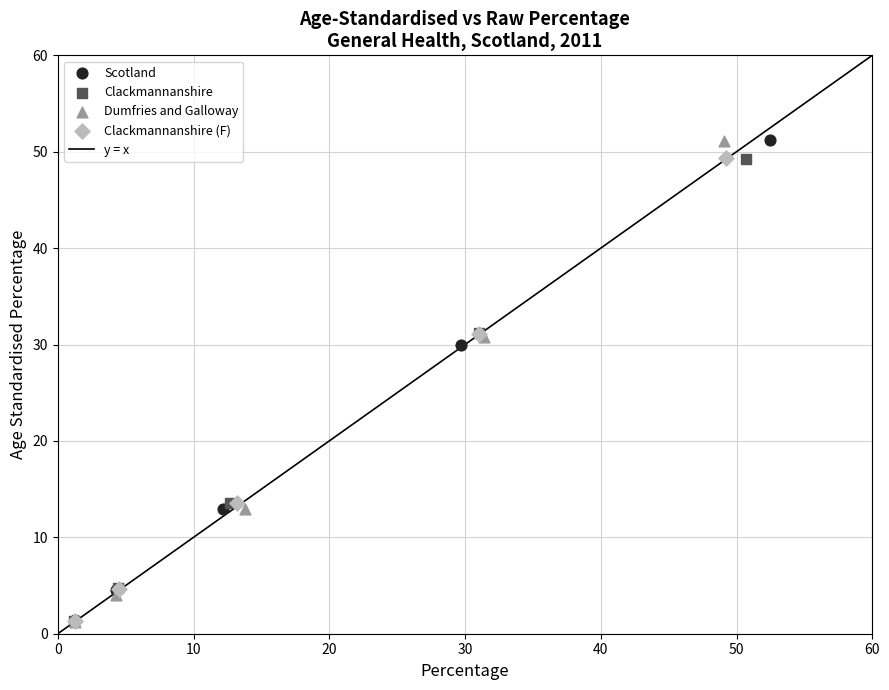

Which series has the largest Y range (max minus min)?

Dumfries and Galloway